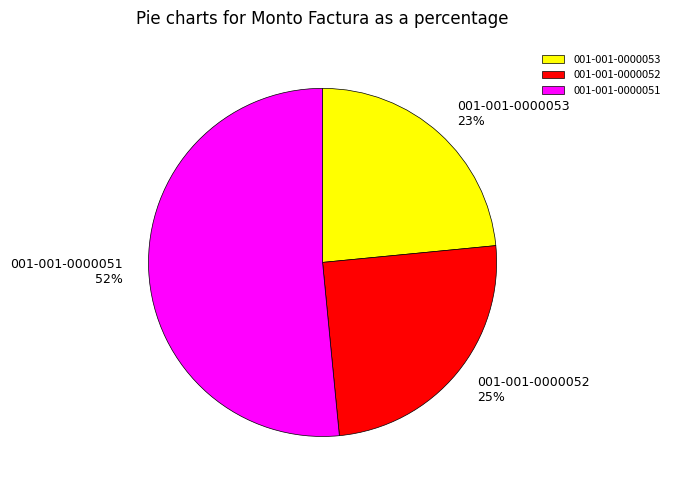

Rank the categories by value from highest to lowest.

001-001-0000051, 001-001-0000052, 001-001-0000053